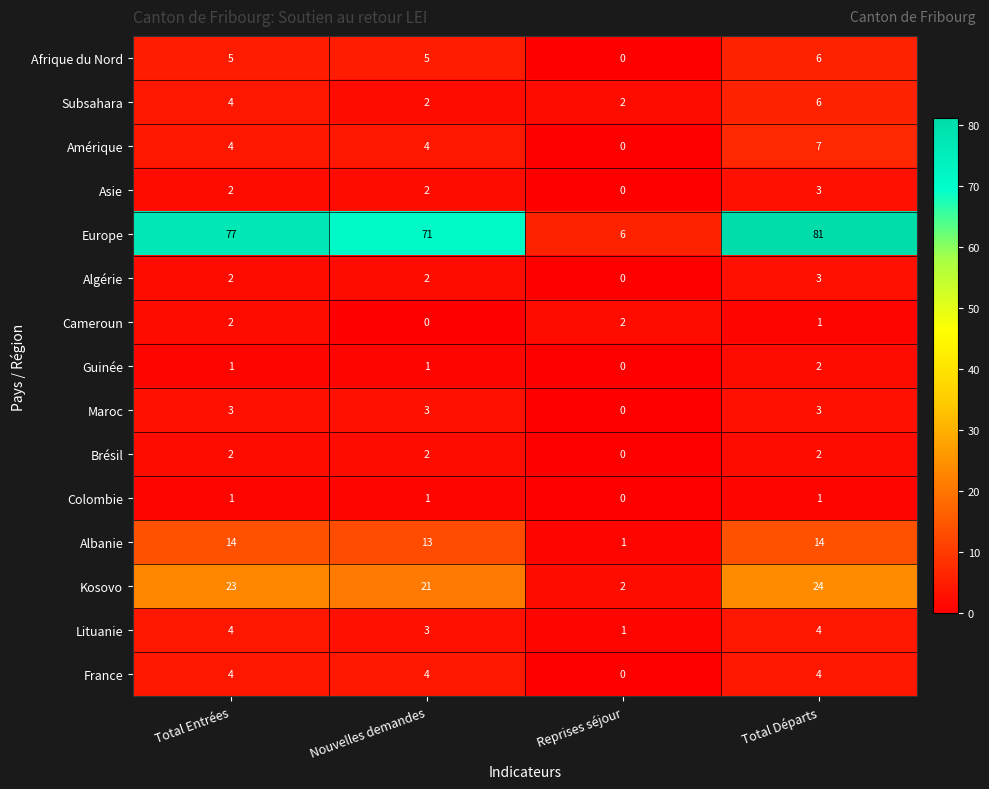

What is the sum of the Lituanie values at Total Entrées and Total Départs?

8